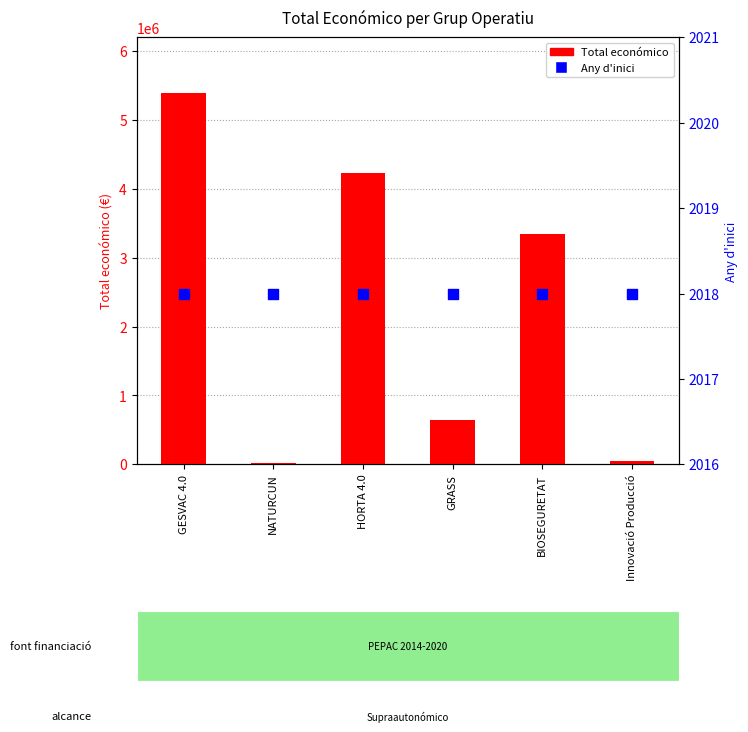

At how many categories does at least one series exceed 2250475?

3